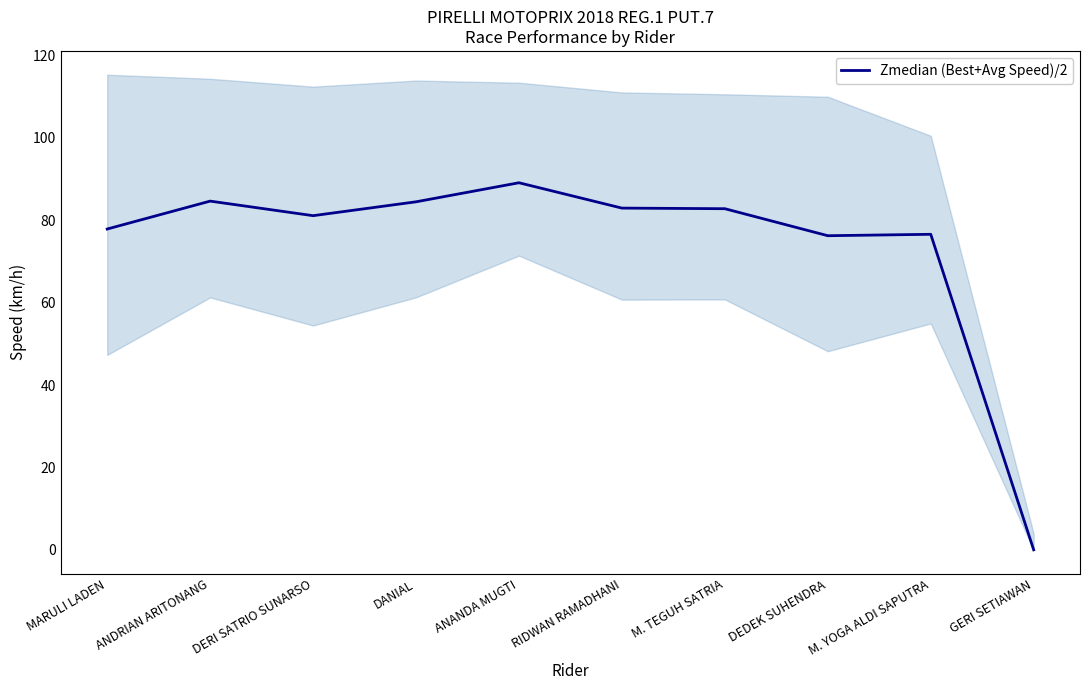

Between ANDRIAN ARITONANG and RIDWAN RAMADHANI, which is larger?

ANDRIAN ARITONANG